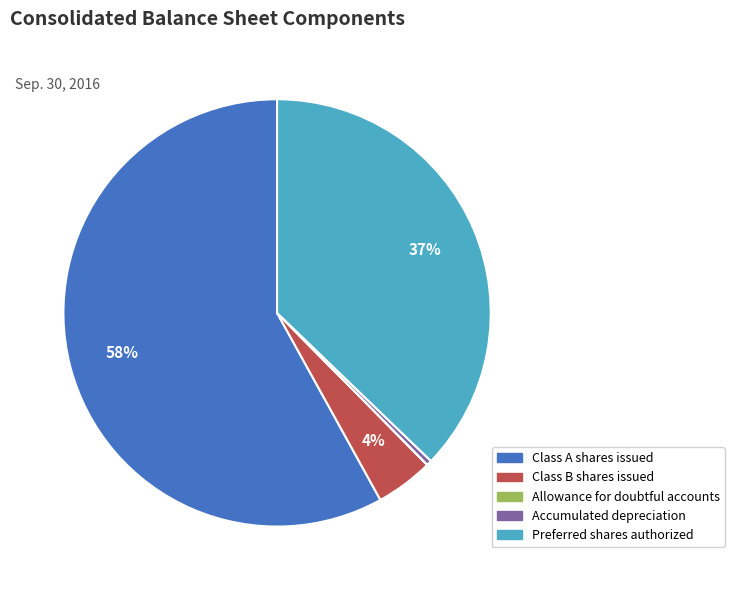

To the nearest percent, what portion does Class B shares issued represent?

4%